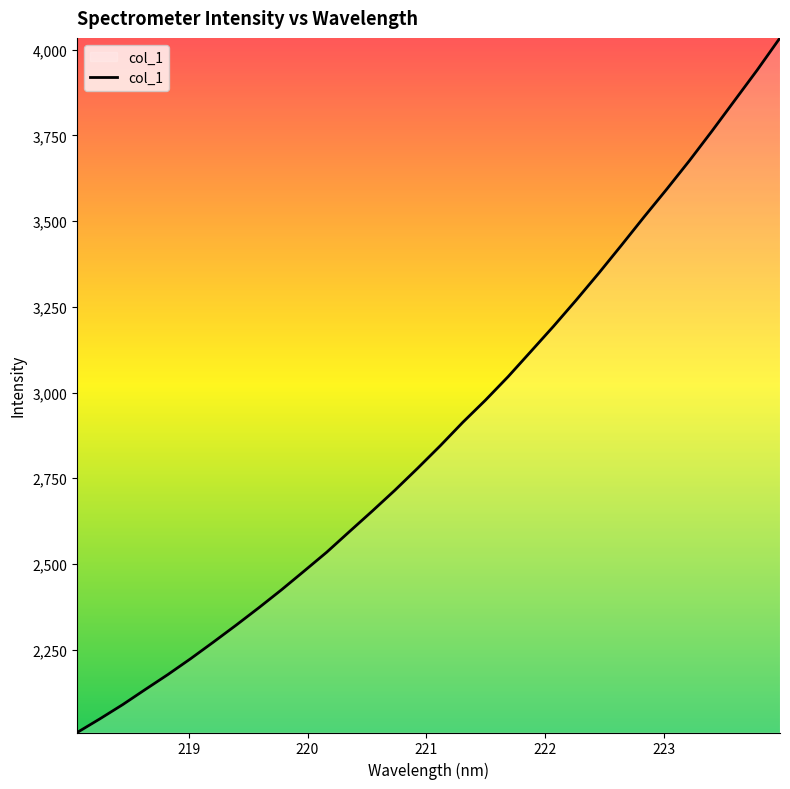

What is the difference between the maximum and minimum values?

2026.3